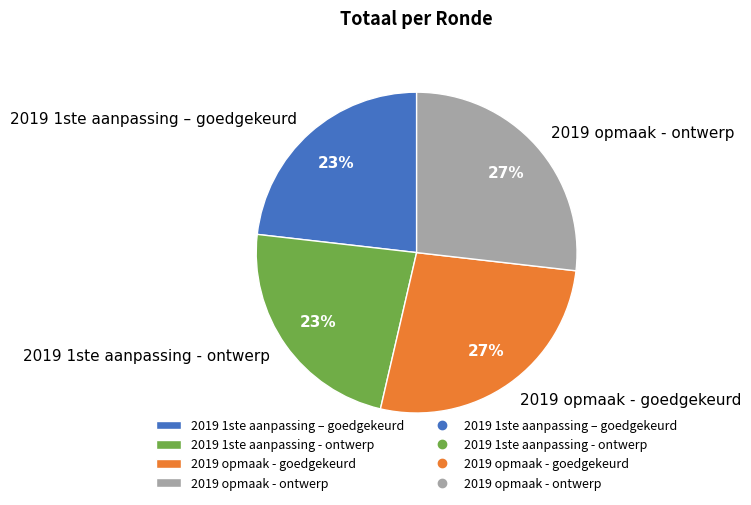

To the nearest percent, what portion does 2019 1ste aanpassing – goedgekeurd represent?

23%